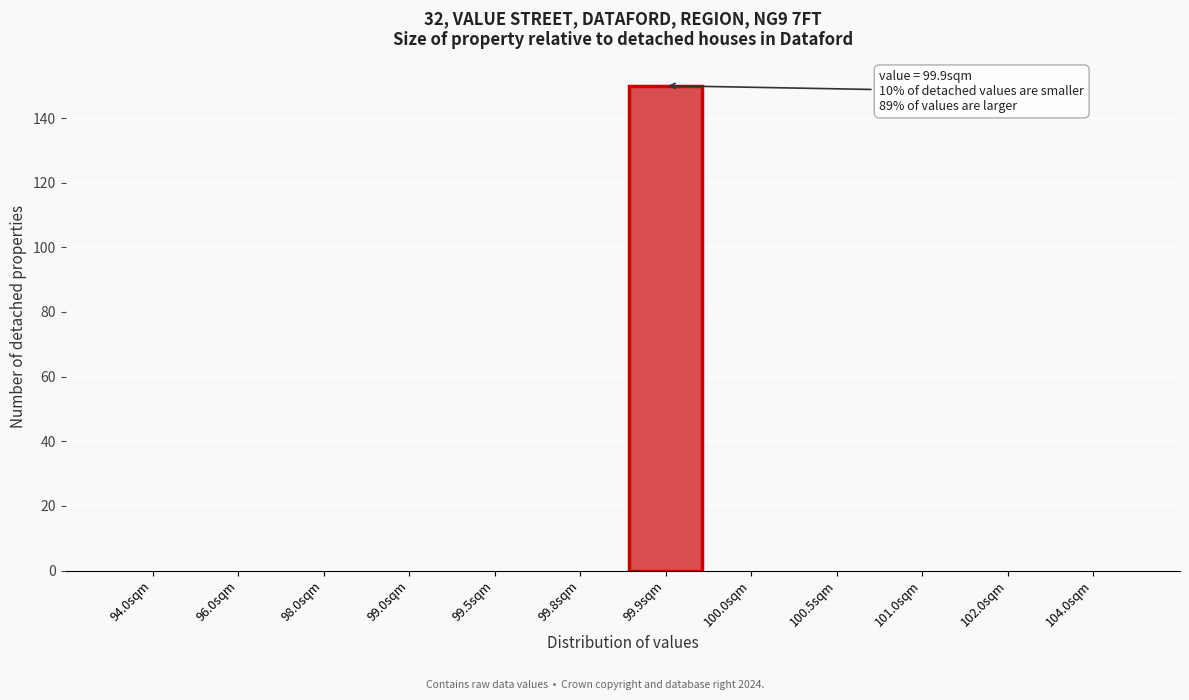

Reading right to left, list all the values displayed in this chart.

104.0sqm=0	102.0sqm=0	101.0sqm=0	100.5sqm=0	100.0sqm=0	99.9sqm=150	99.8sqm=0	99.5sqm=0	99.0sqm=0	98.0sqm=0	96.0sqm=0	94.0sqm=0